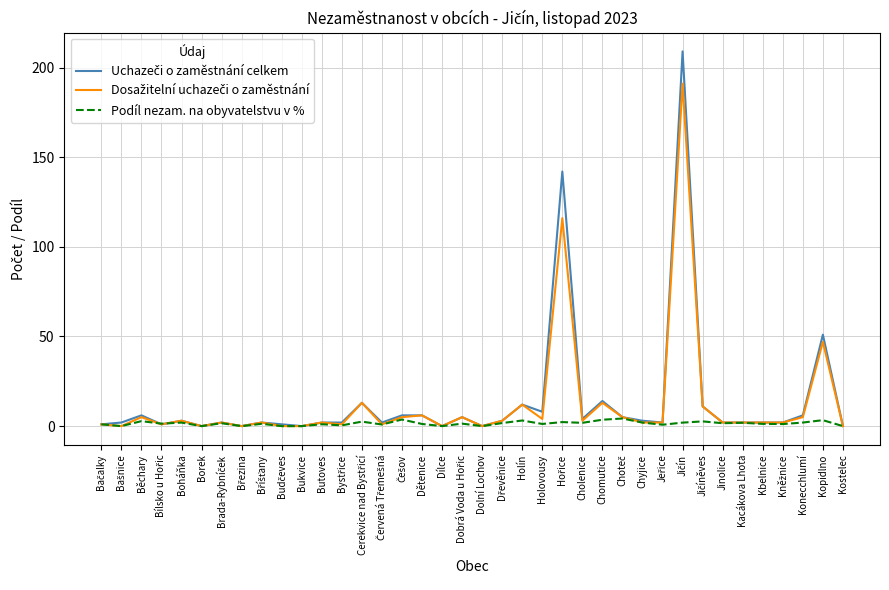

The Podíl nezam. na obyvatelstvu v % series shows 0.0 at Dílce. True or false?

True